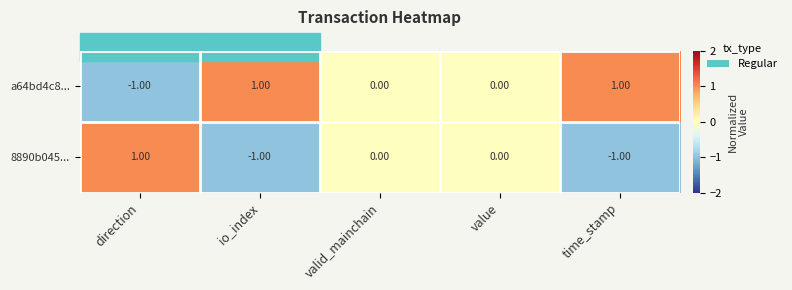

Which series has the largest total across all categories?

a64bd4c8...